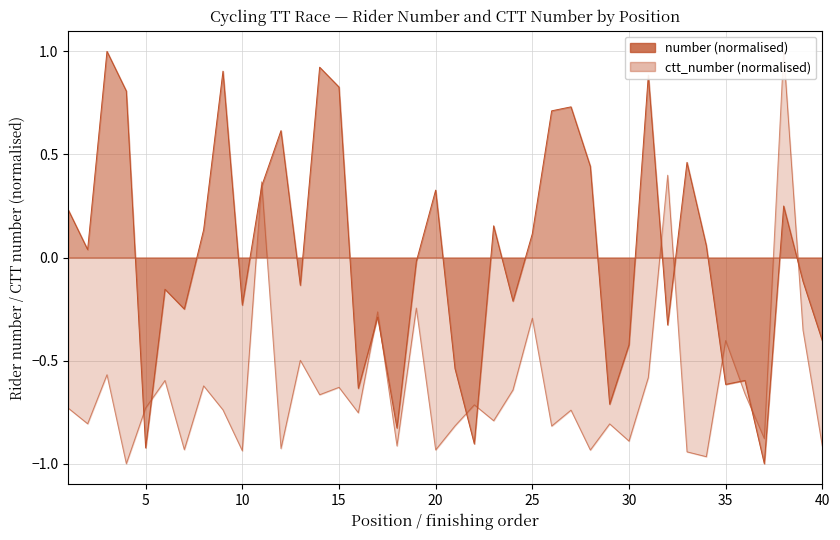

What is the sum of all ctt_number values?

-24.9